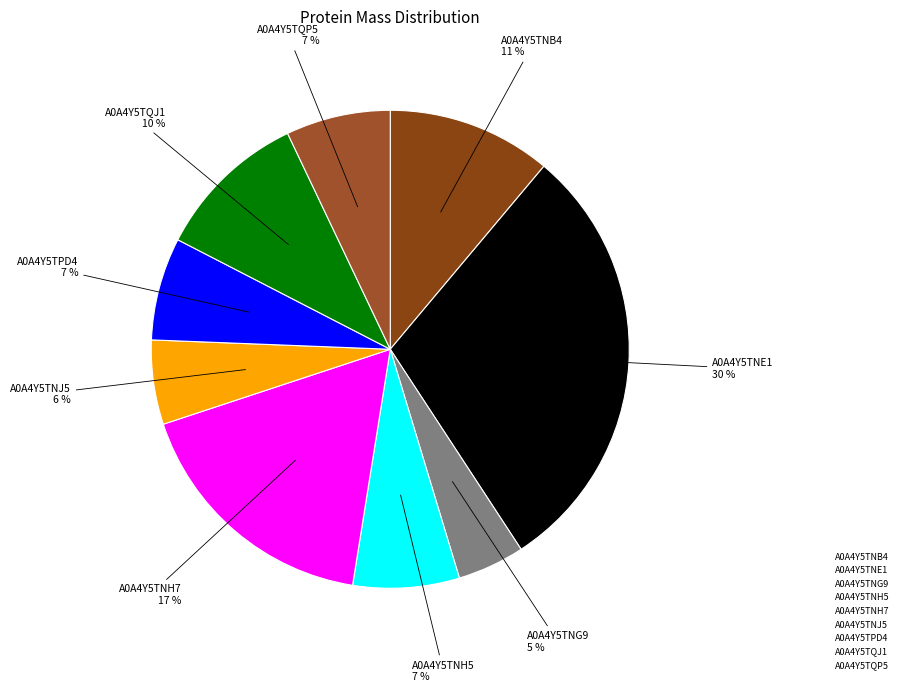

Between A0A4Y5TNJ5 and A0A4Y5TNH5, which is larger?

A0A4Y5TNH5